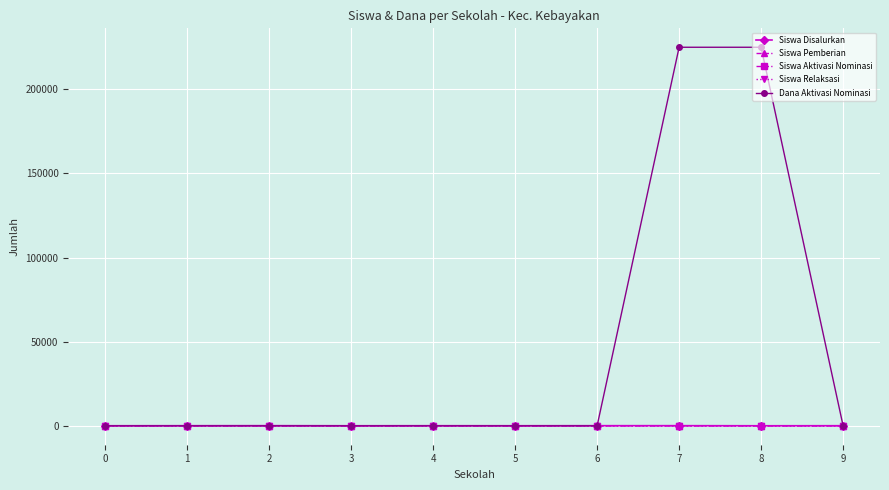

Which series has the widest spread of values?

Dana Aktivasi Nominasi